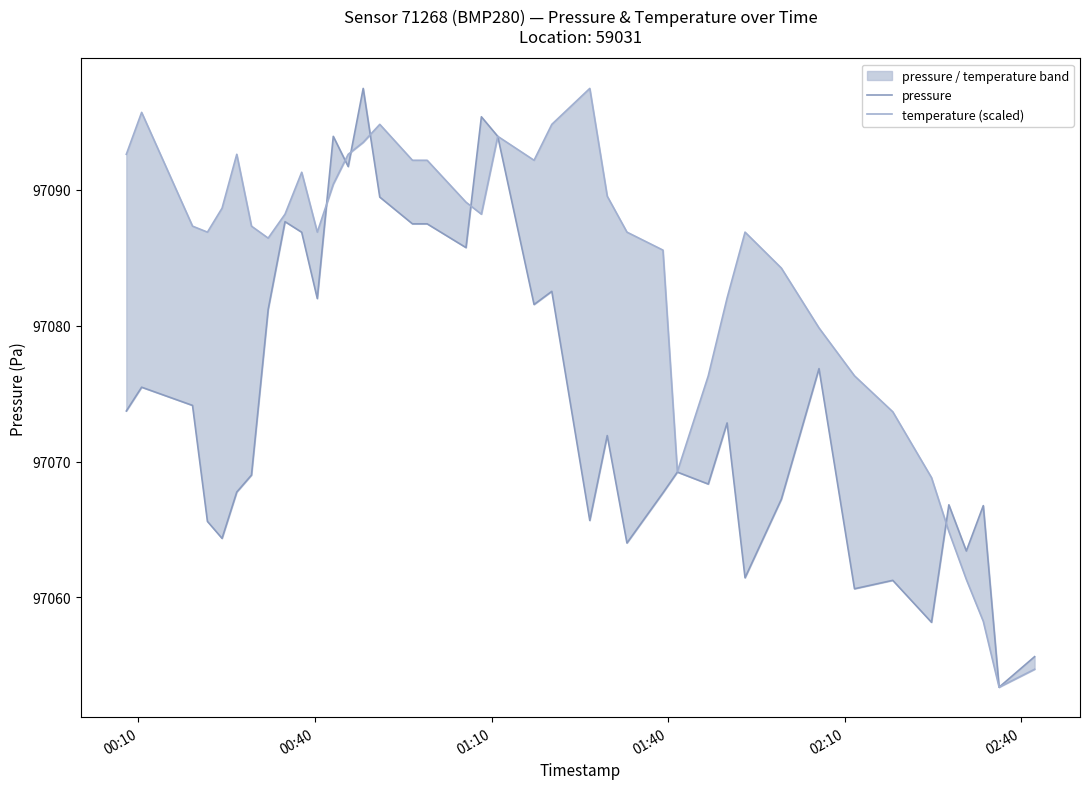

How many interior local peaks does the temperature (scaled) series have?

7